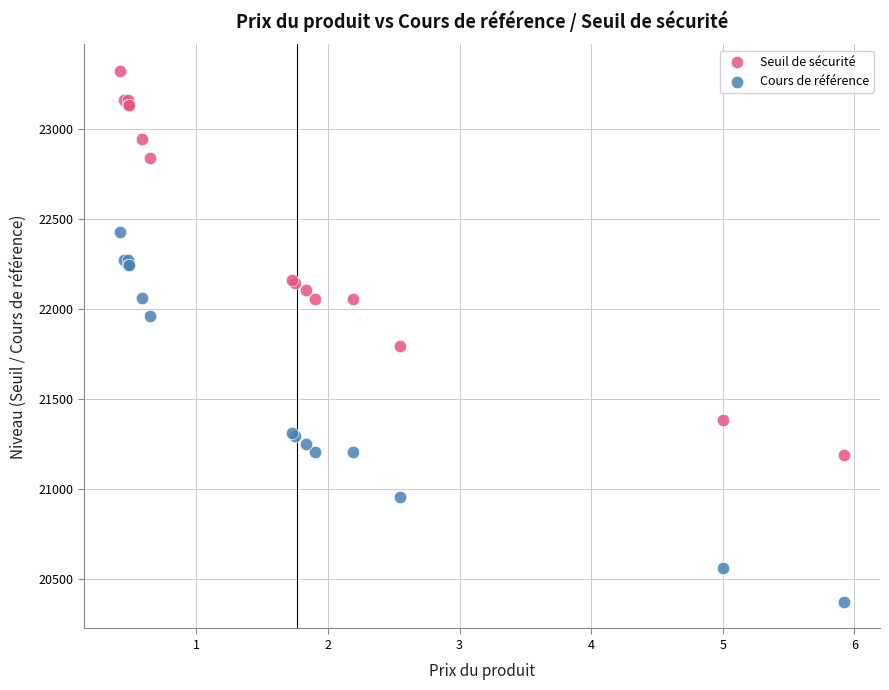

Across all series, what Y value is closest to 21848?

21793.0